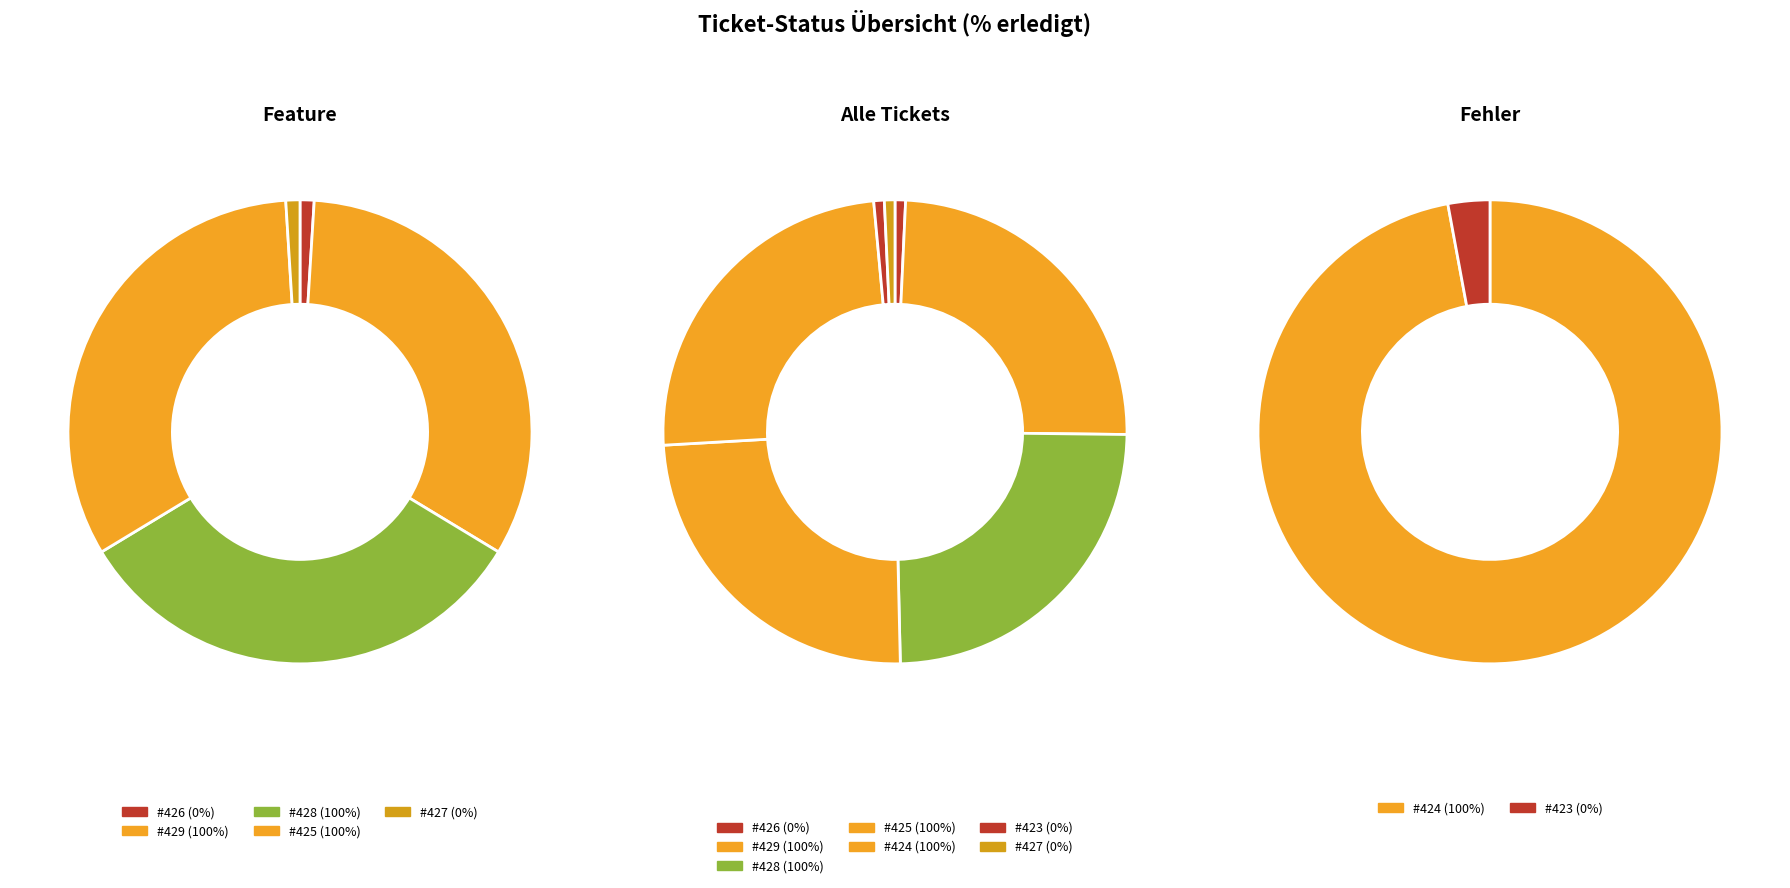

To the nearest percent, what portion does 2 represent?

25%